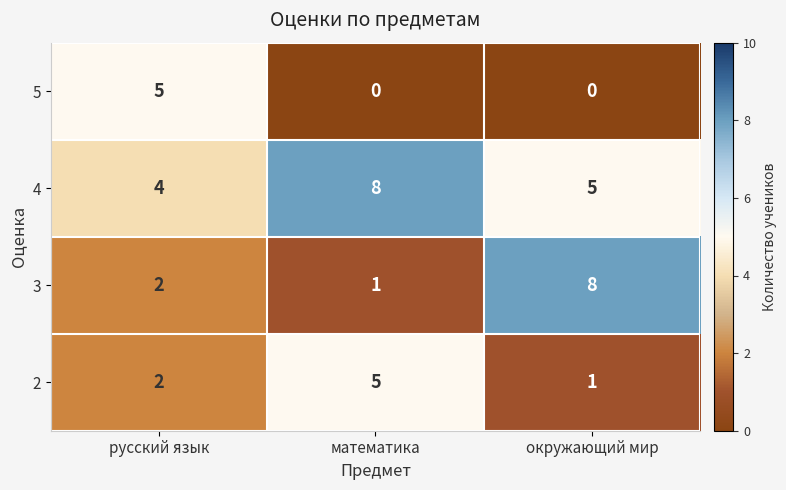

What is the highest value of the 5 series?

5